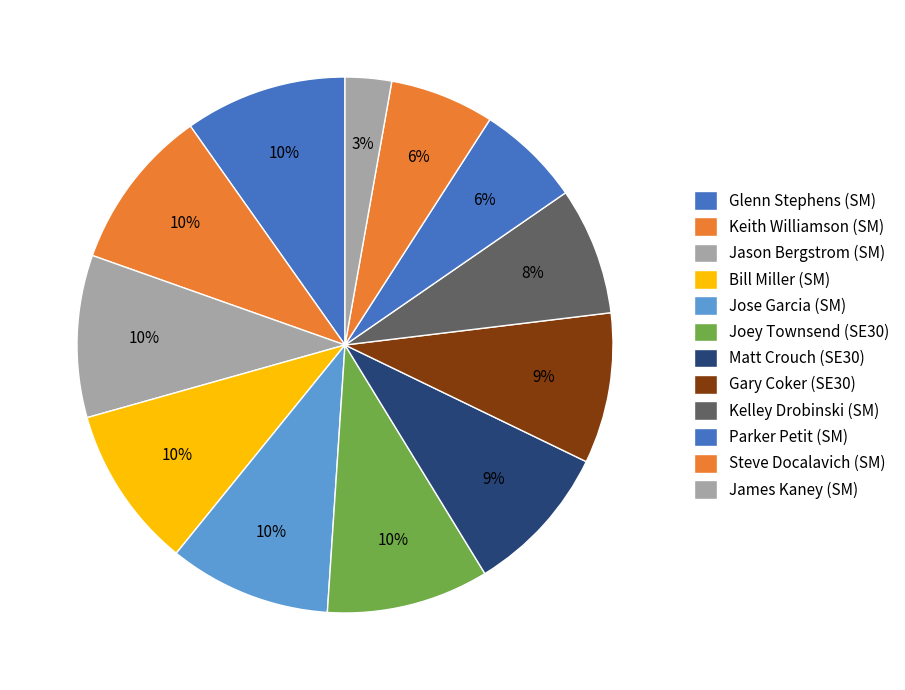

What is the change in value from Jose Garcia (SM) to Gary Coker (SE30)?

-1